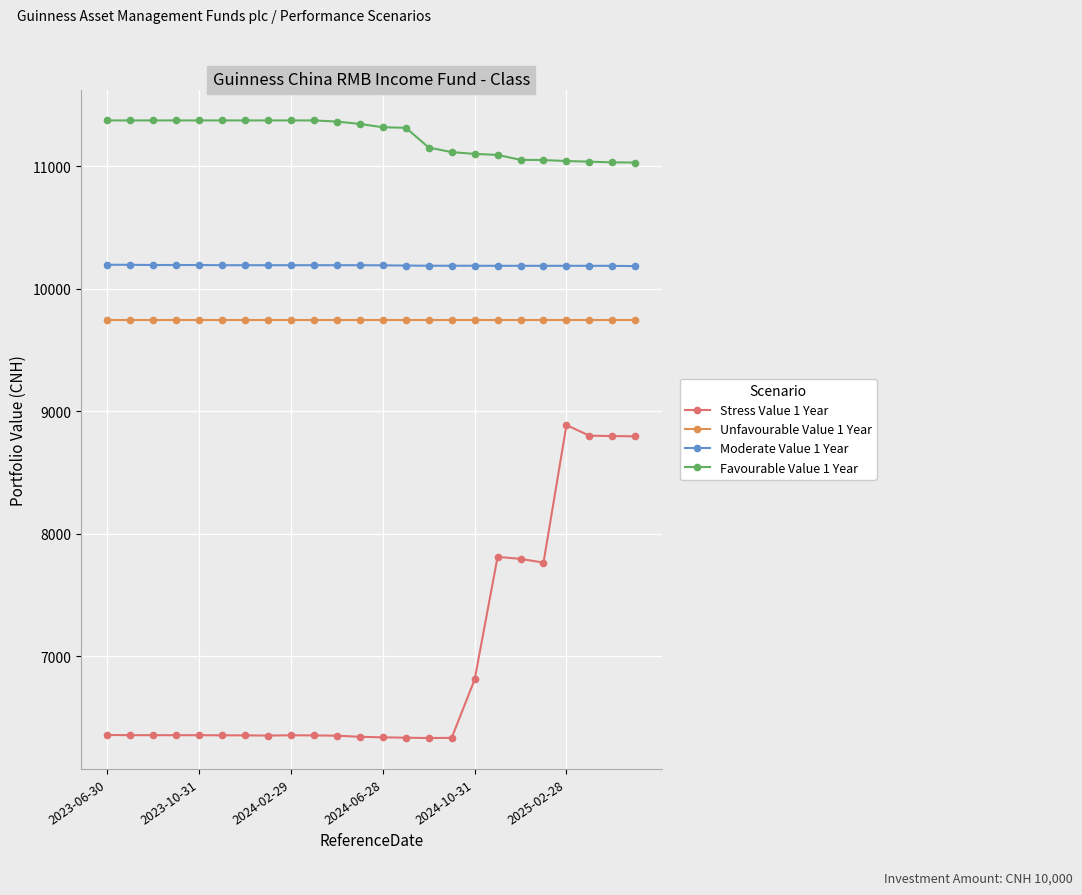

Rank the series by their maximum value, from highest to lowest.

Favourable Value 1 Year, Moderate Value 1 Year, Unfavourable Value 1 Year, Stress Value 1 Year